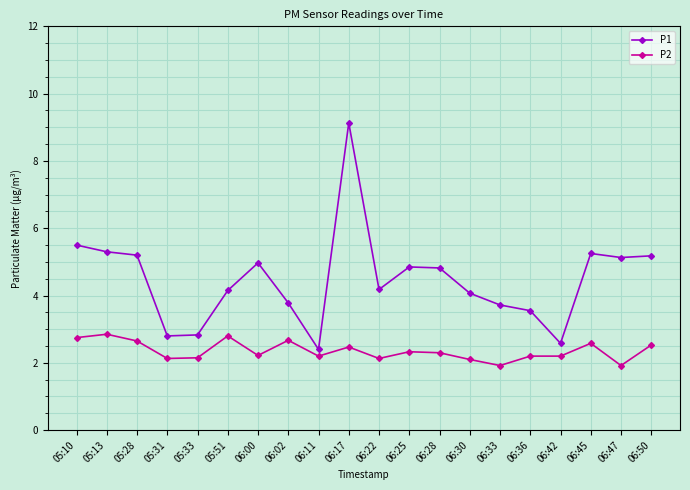

What position from the left is 05:33?

5